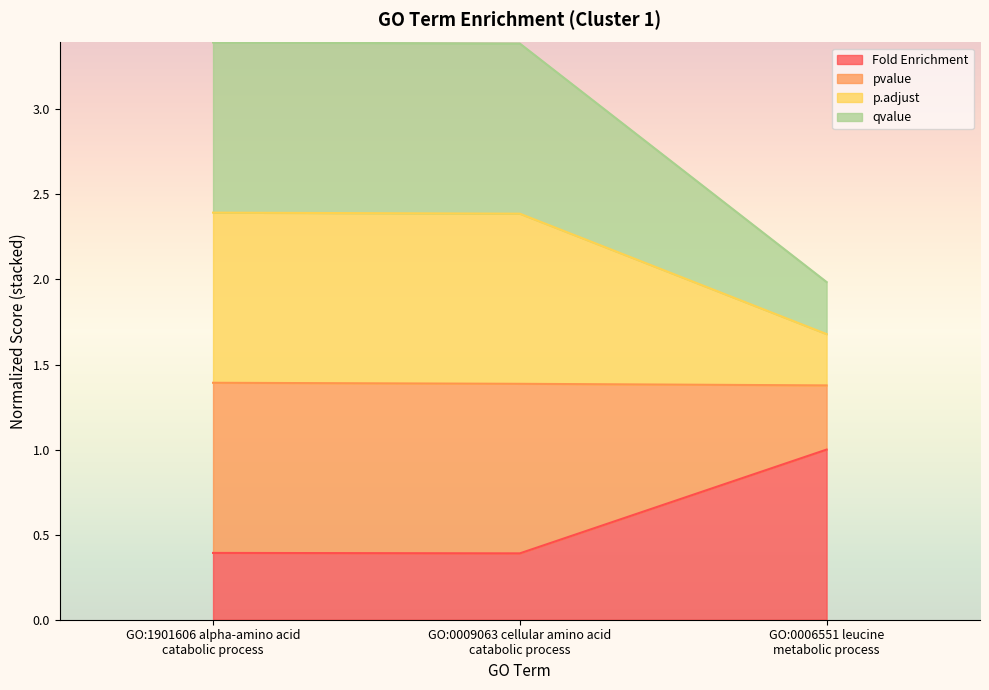

Where does the p.adjust series first go above 2?

GO:1901606 alpha-amino acid
catabolic process